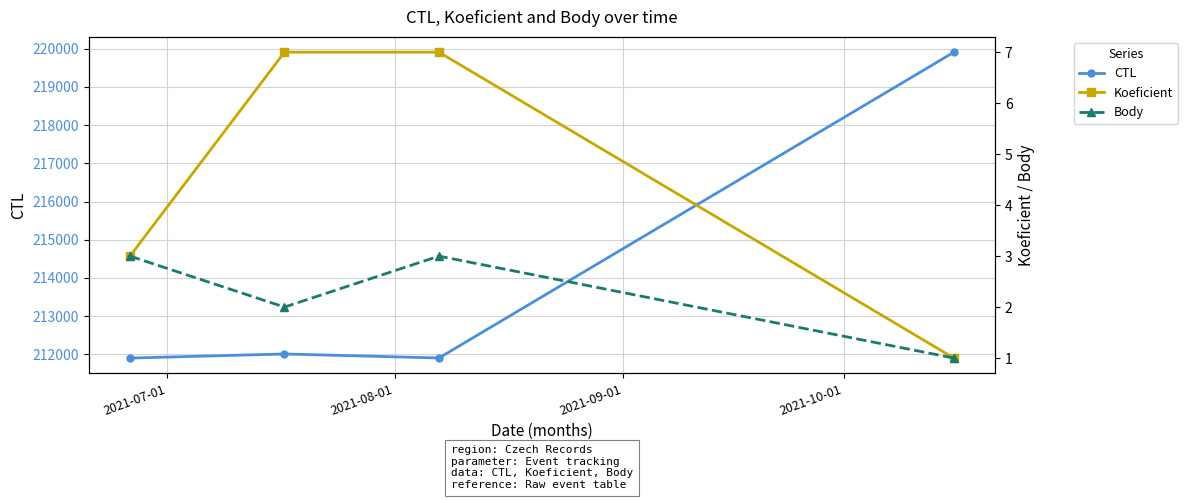

Which series has the largest total across all categories?

CTL